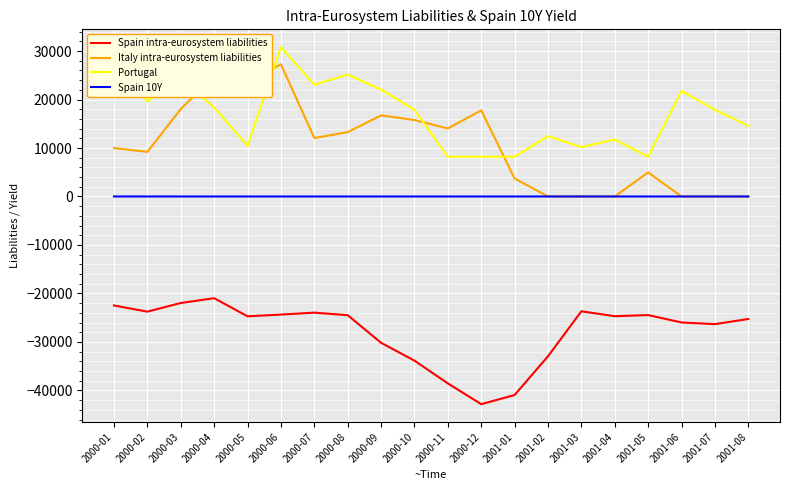

What is the sum of the Spain intra-eurosystem liabilities values at 2000-08 and 2000-12?

-67316.0